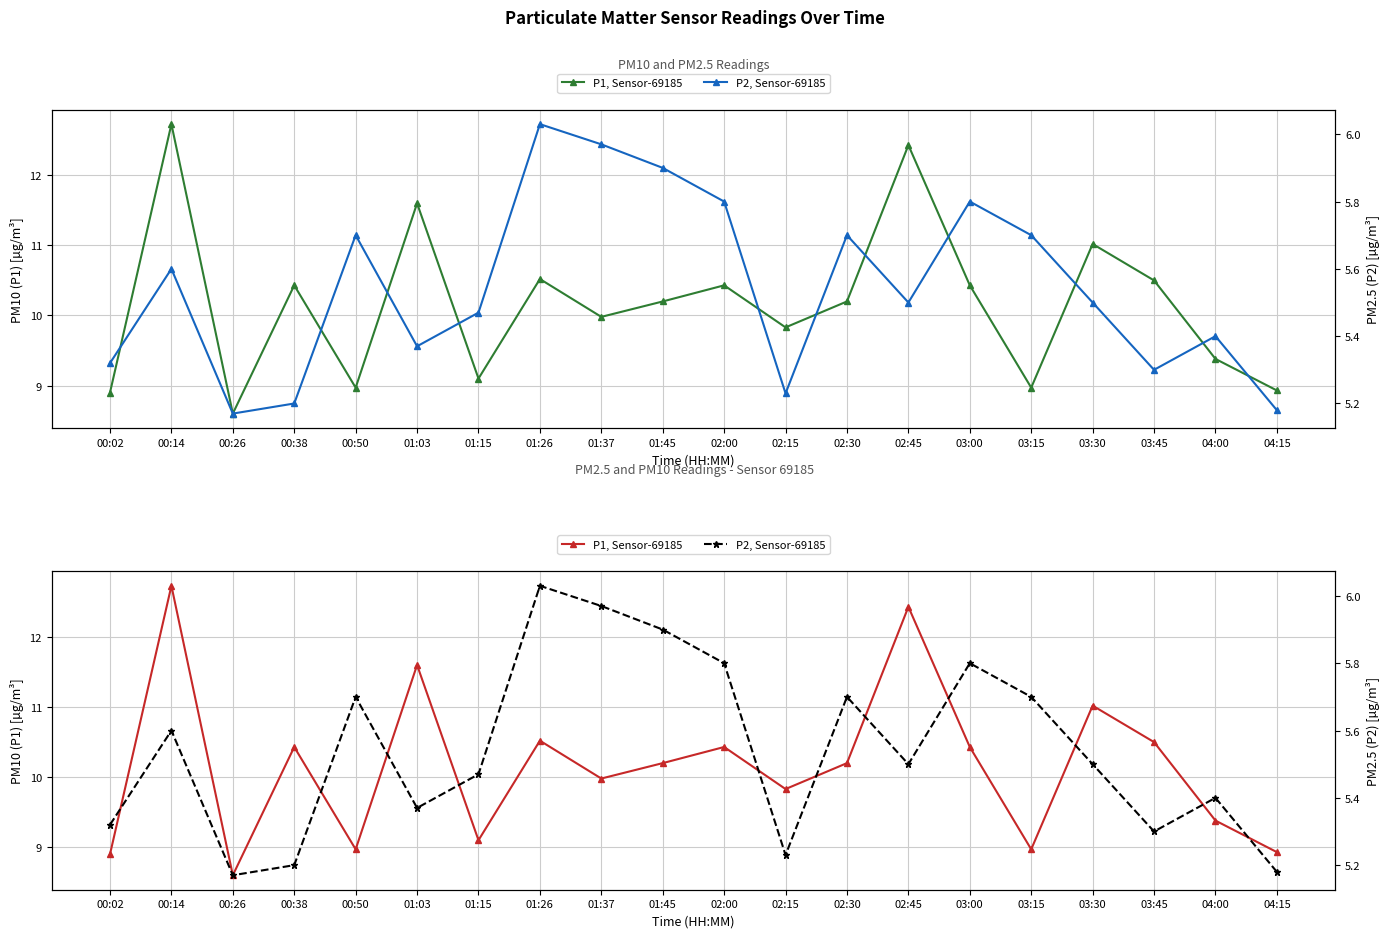

Is the value of P2, Sensor-69185 at 03:15 greater than the value of P1, Sensor-69185 at 02:45?

No